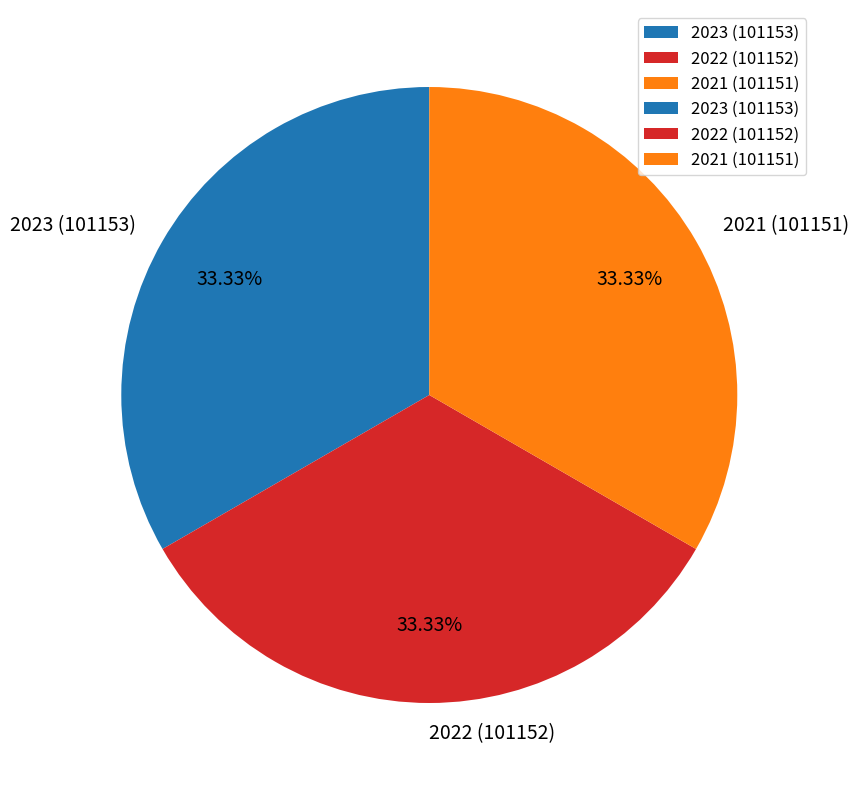

Approximately how many times larger is the value at 2022 (101152) compared to 2021 (101151)?

1.0